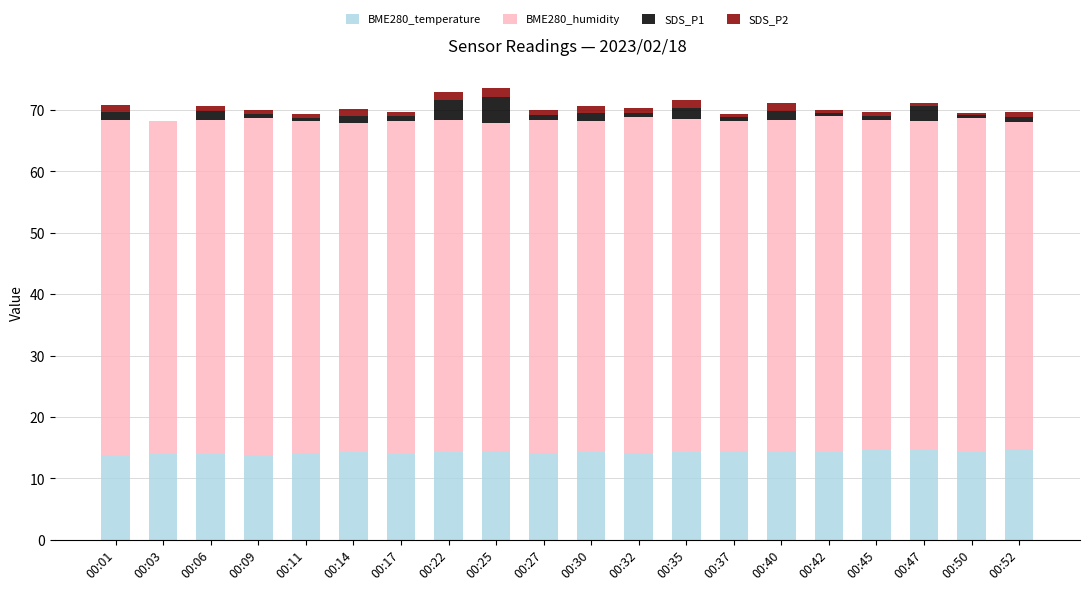

Is it true that BME280_temperature equals 14.4 at 00:50?

True